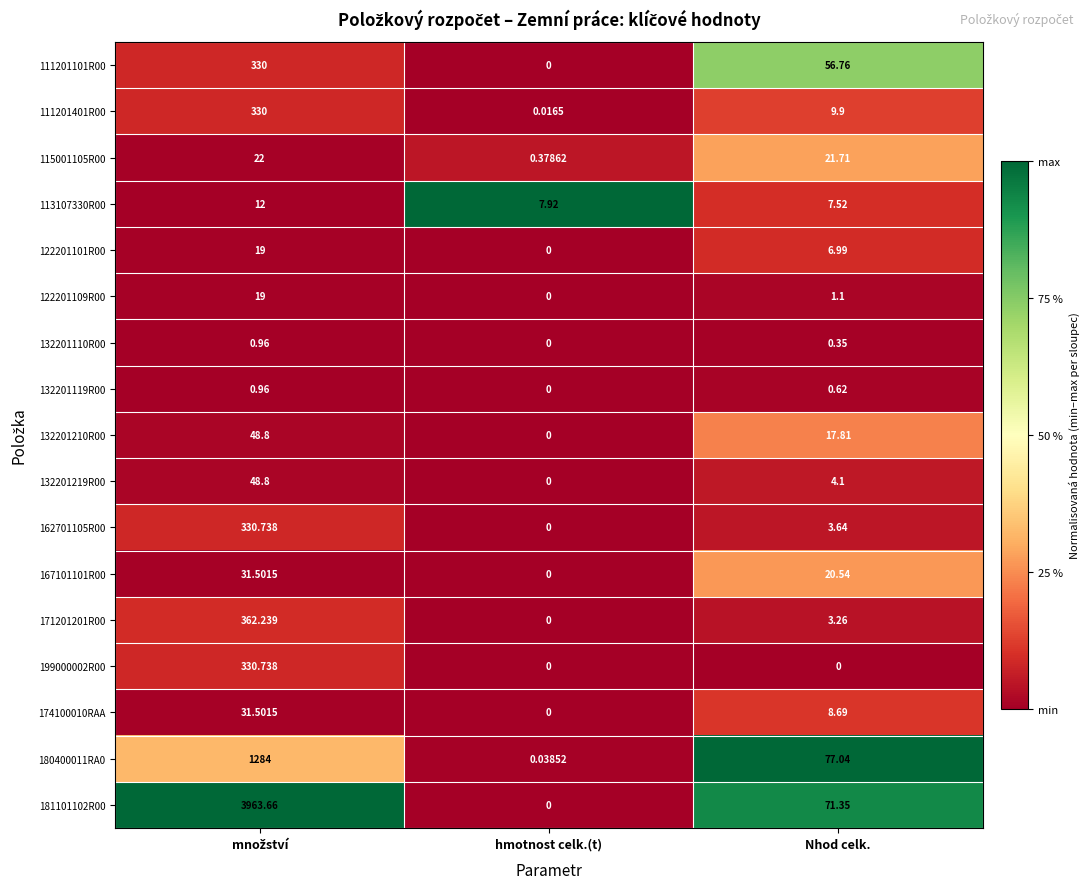

Where is 115001105R00 nearest to the value 11?

hmotnost celk.(t)